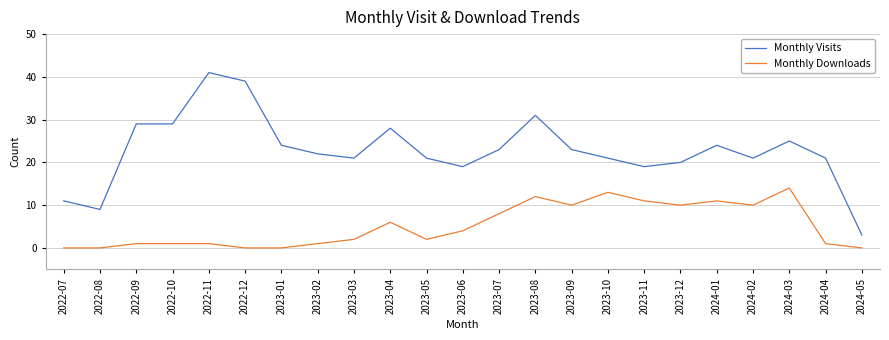

How many lines are shown in the chart?

2